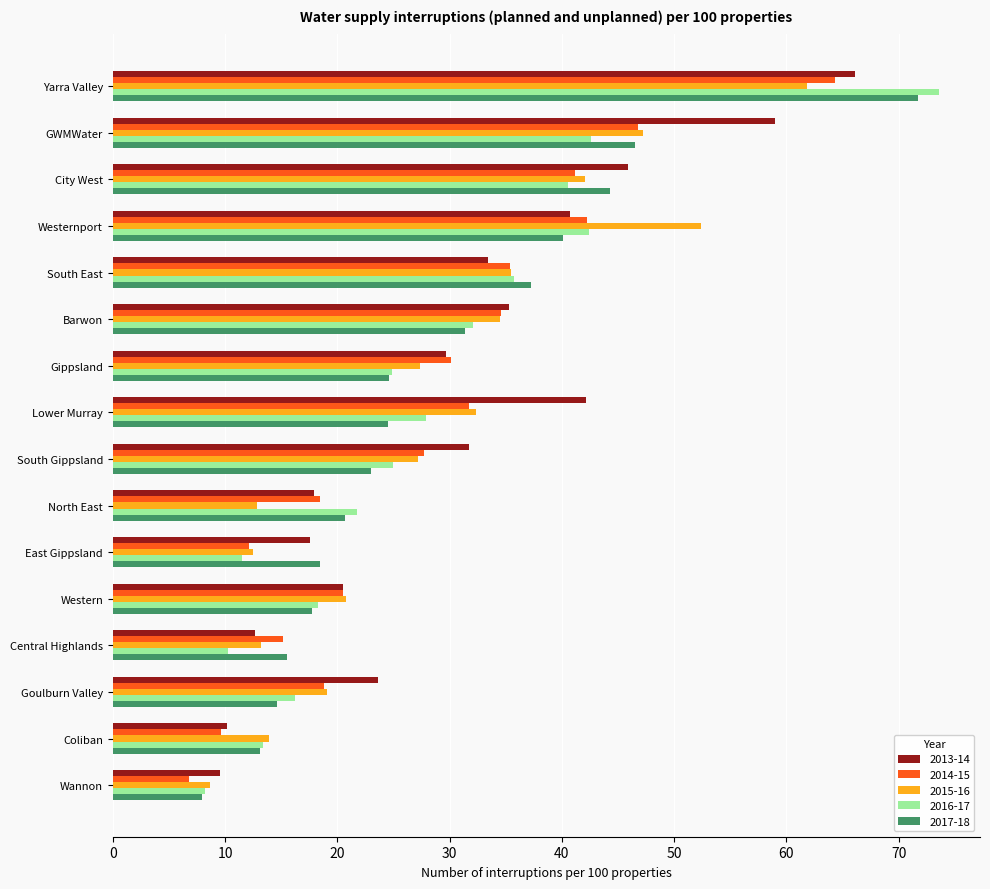

The 2014-15 series shows 31.5 at North East. True or false?

False